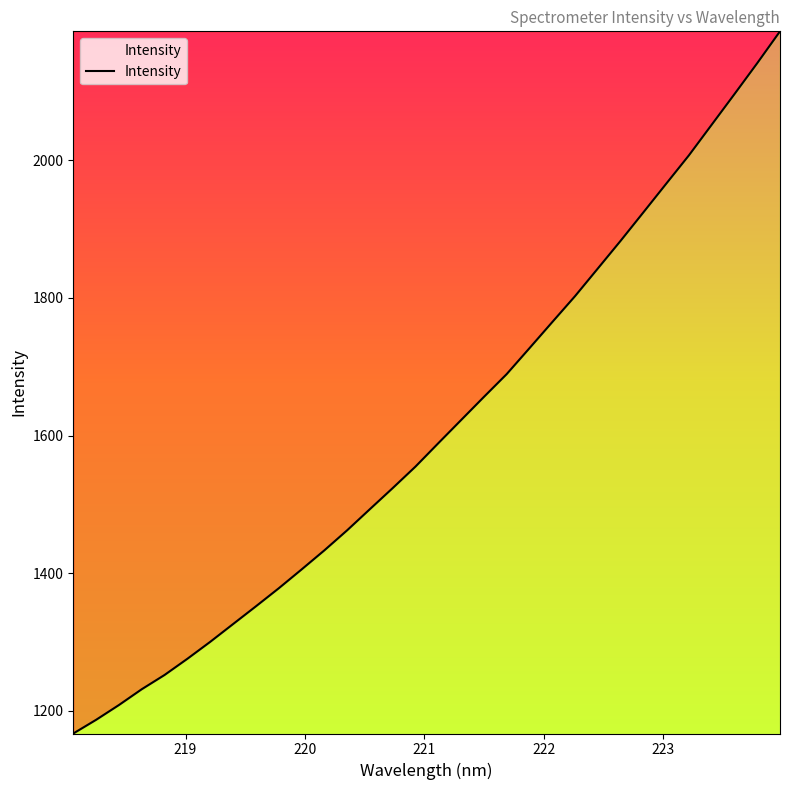

What is the difference between the maximum and minimum values?

1020.7